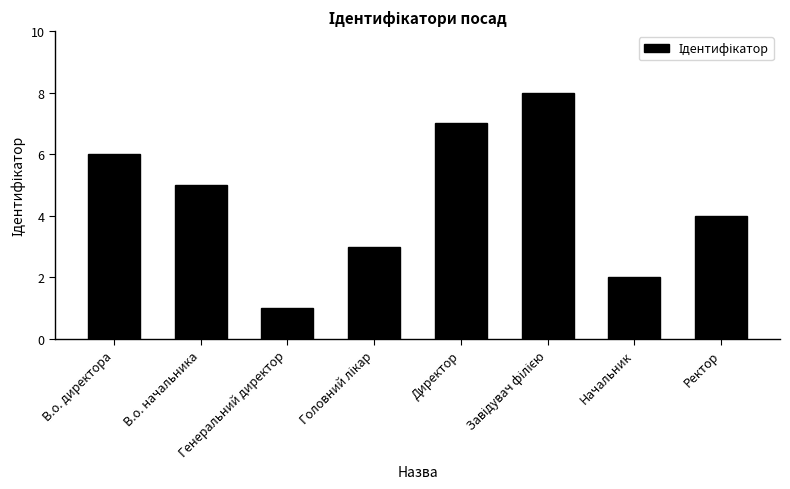

At which label does the data first exceed 5?

В.о. директора